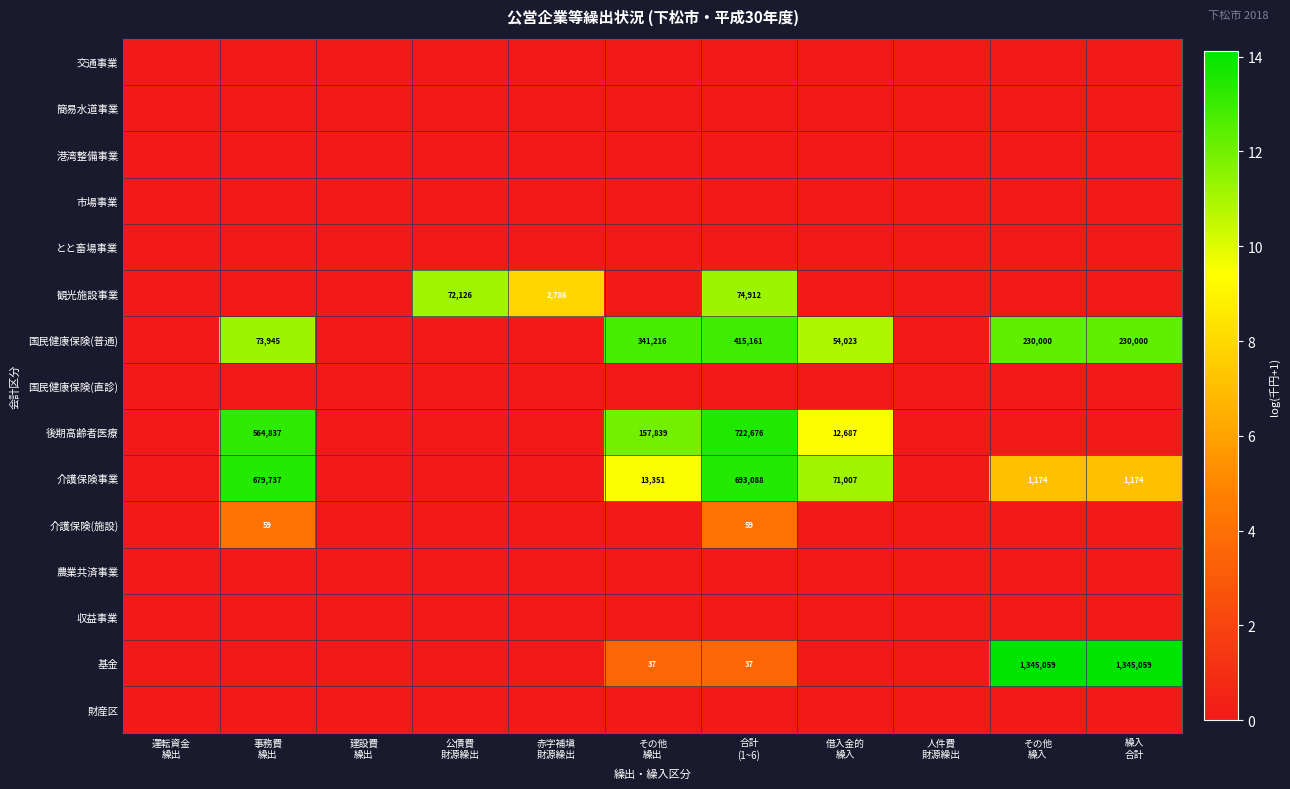

What is the sum of the 介護保険事業 values at 建設費 繰出 and 借入金的 繰入?

11.2